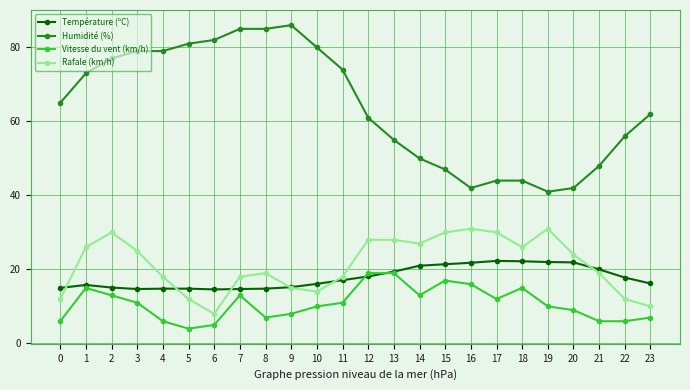

What is the difference between the highest and lowest values at 20?

33.0